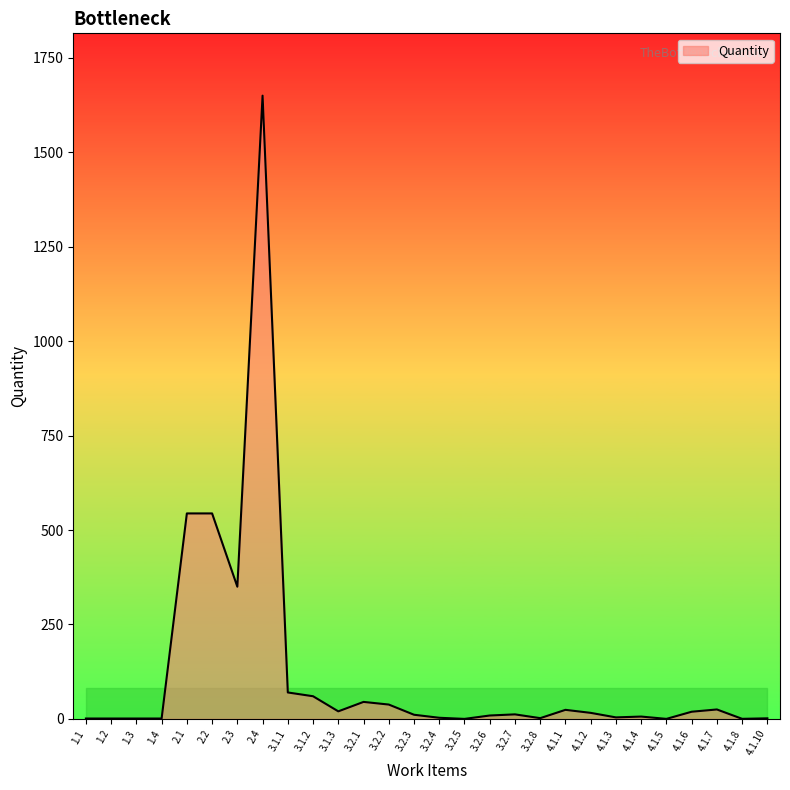

What is the average value?

123.5